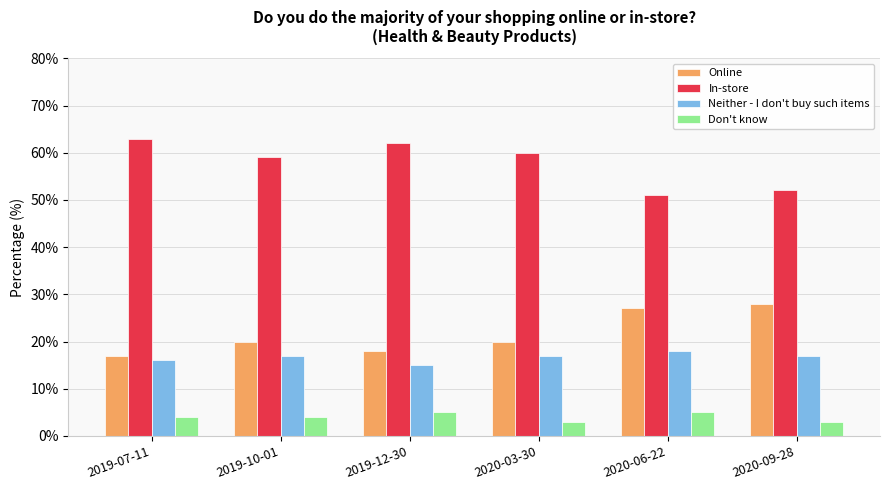

The Neither - I don't buy such items series shows 28.1 at 2020-09-28. True or false?

False